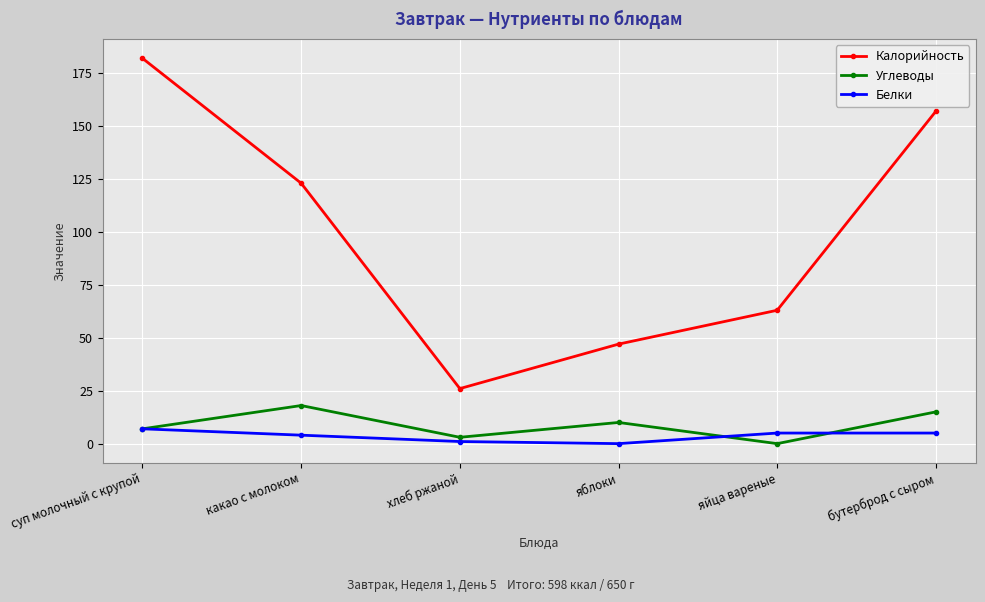

Reading right to left, extract all data points from this chart.

Калорийность: 157	63	47	26	123	182
Углеводы: 15	0	10	3	18	7
Белки: 5	5	0	1	4	7